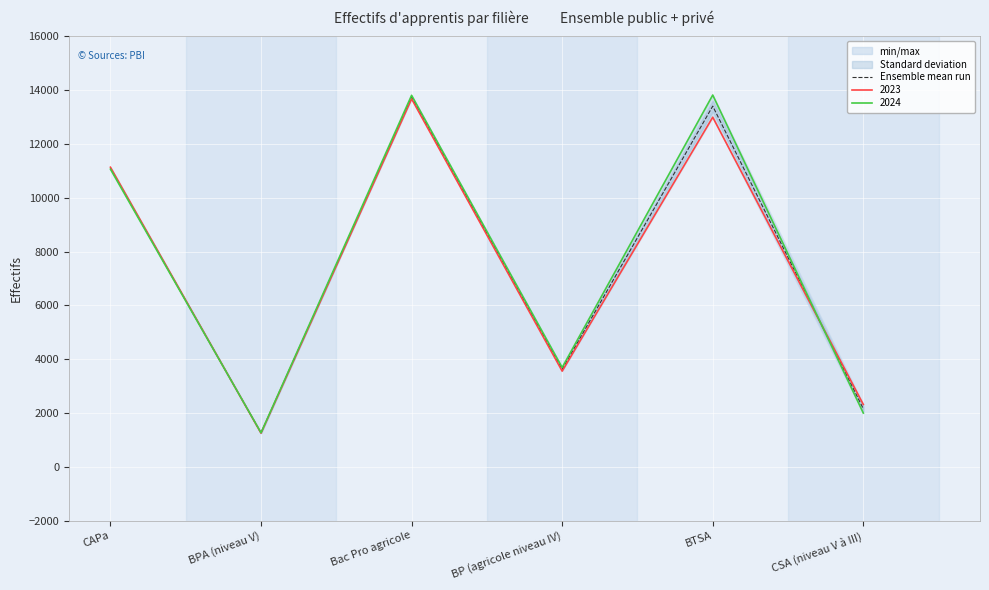

The value at BP (agricole niveau IV) is 1345.2. True or false?

False